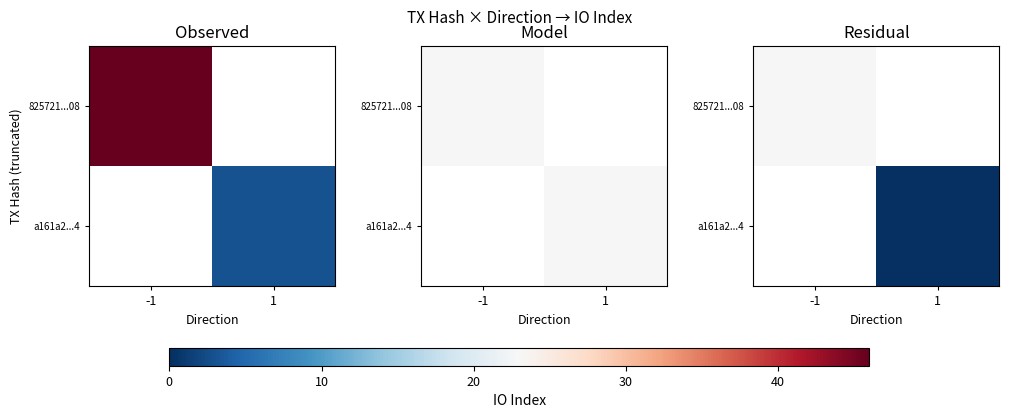

Which category has the highest value in the 825721...08 series?

-1